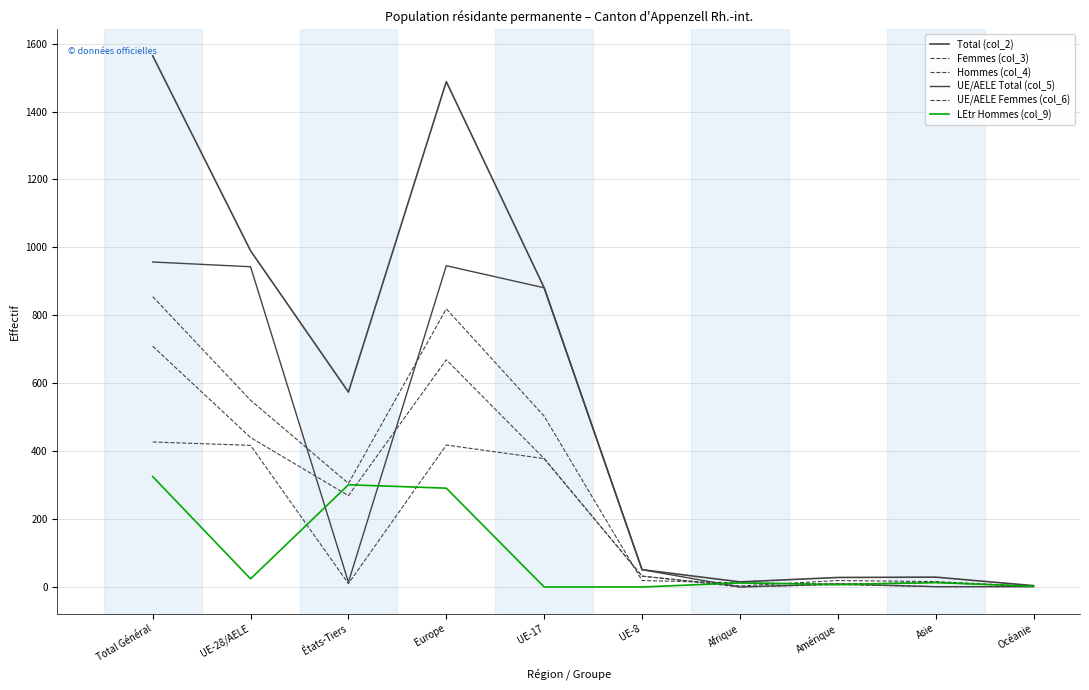

Where is the first local minimum for LEtr Hommes (col_9)?

UE-28/AELE